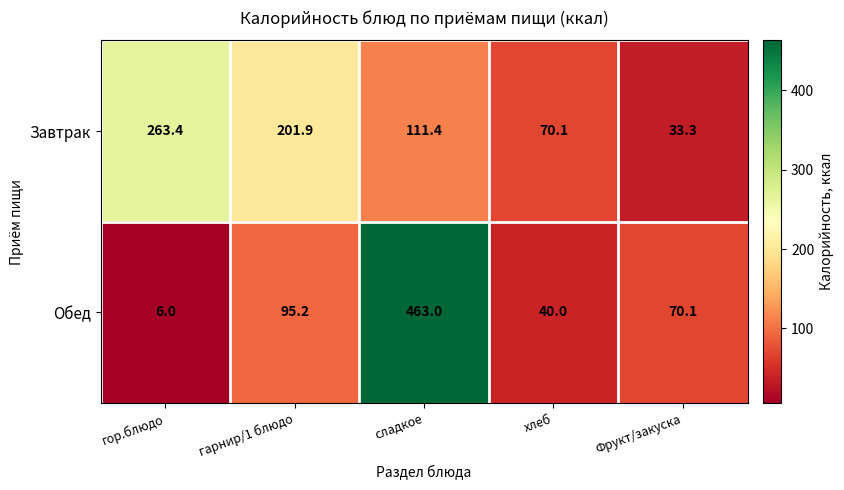

Which label corresponds to the largest value in the chart?

сладкое